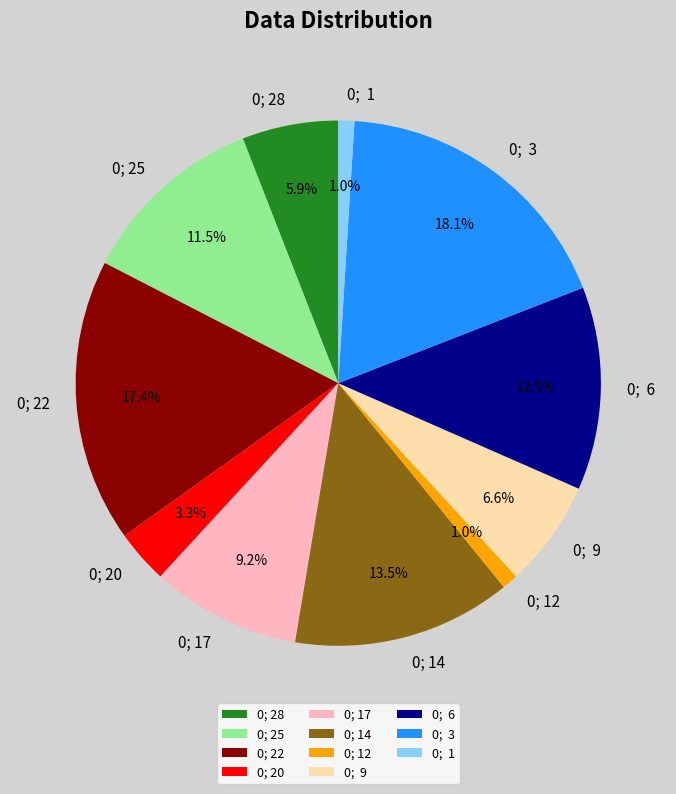

Is there any slice that represents more than half of the pie?

No